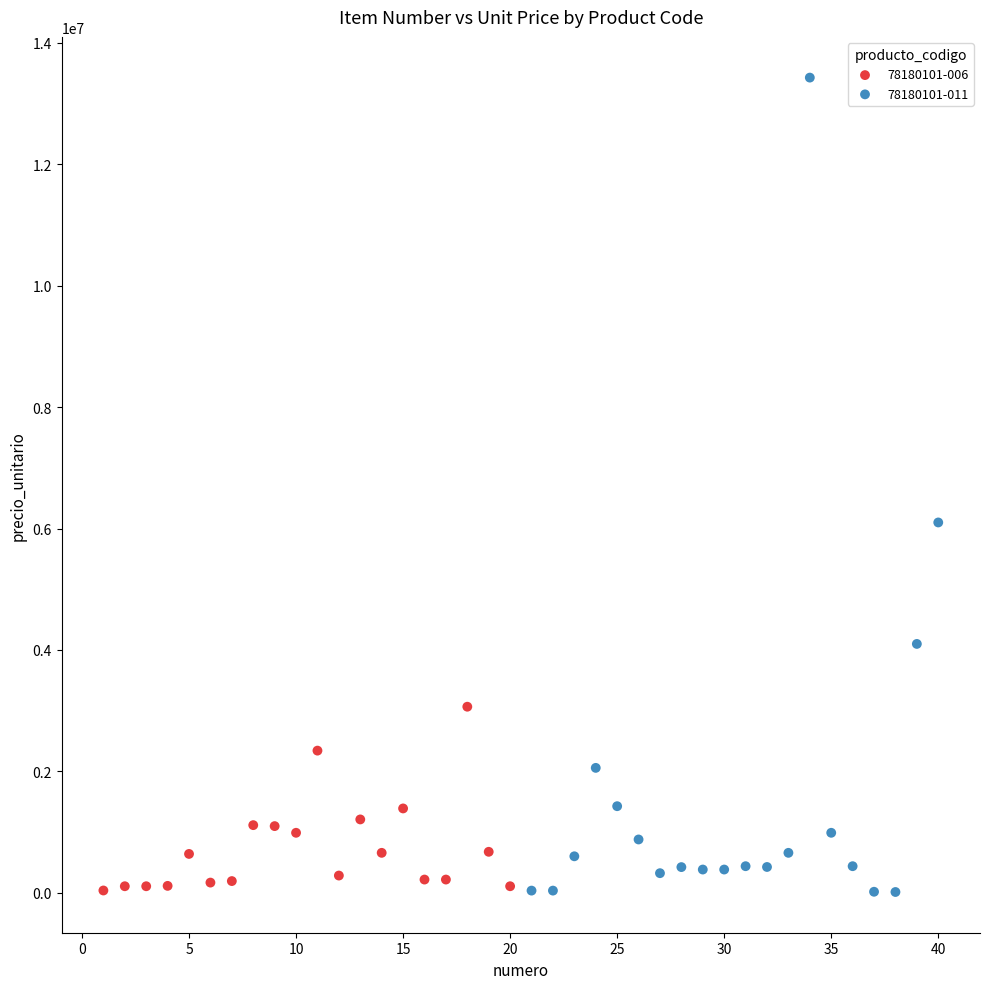

Which series has the largest Y range (max minus min)?

78180101-011